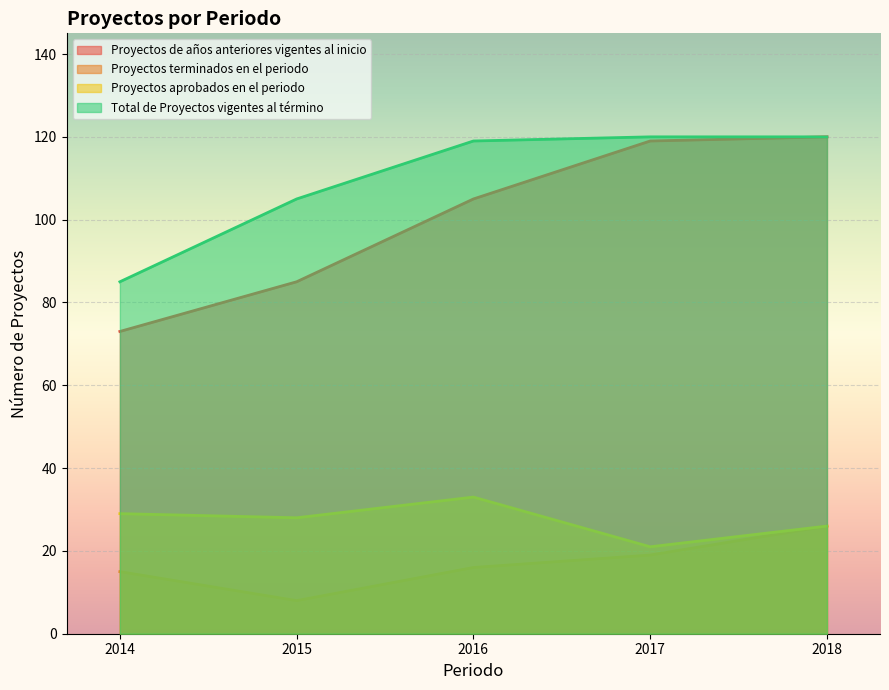

How many data points does each series have?

5